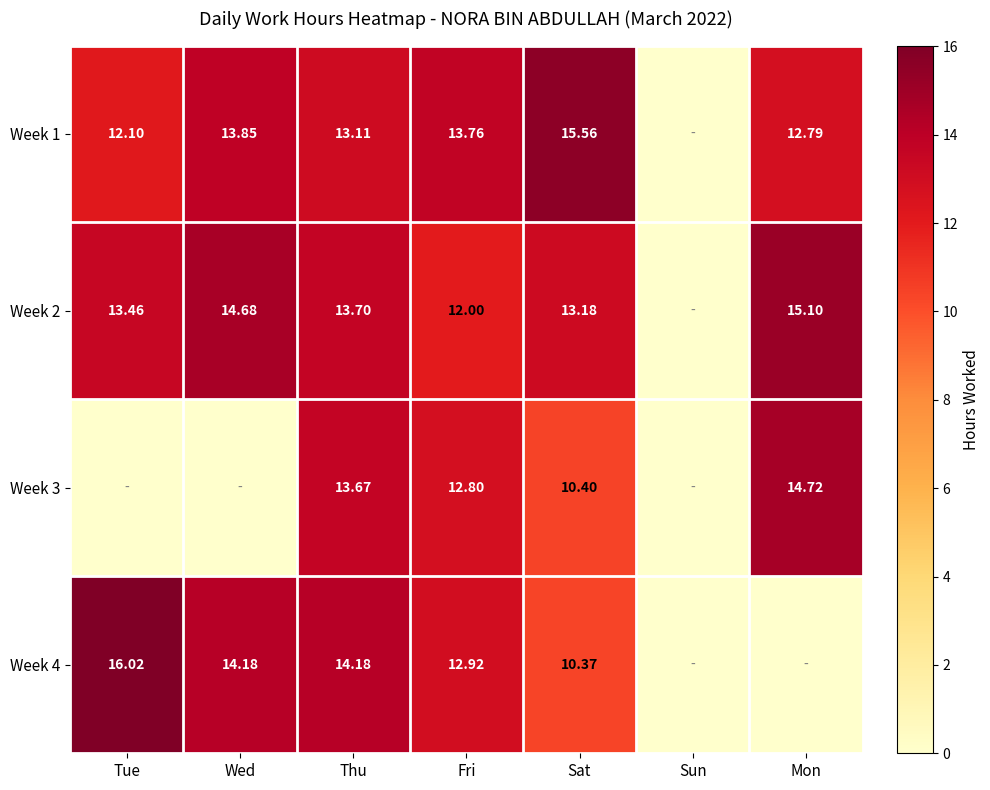

Between Tue and Mon, which series saw the biggest shift?

Week 4